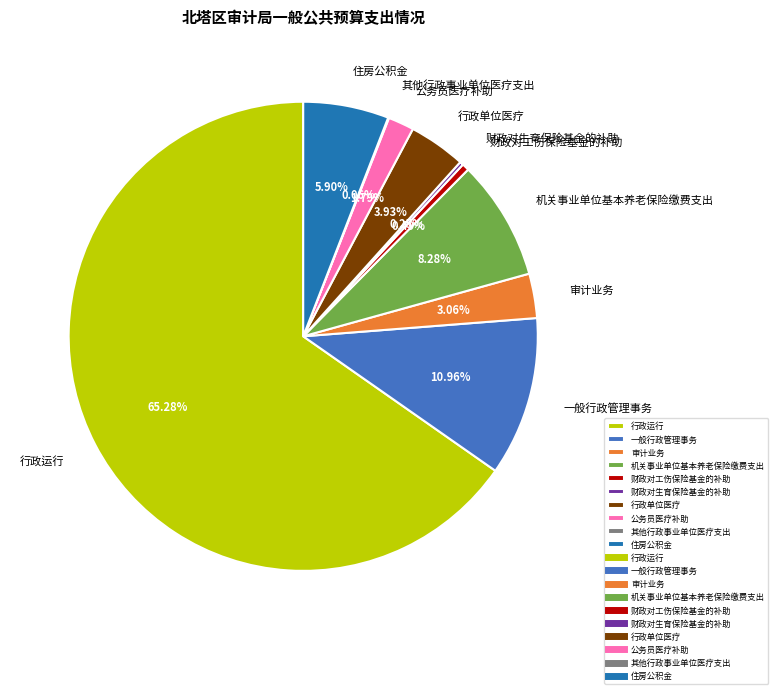

Is there a majority slice in this chart?

Yes